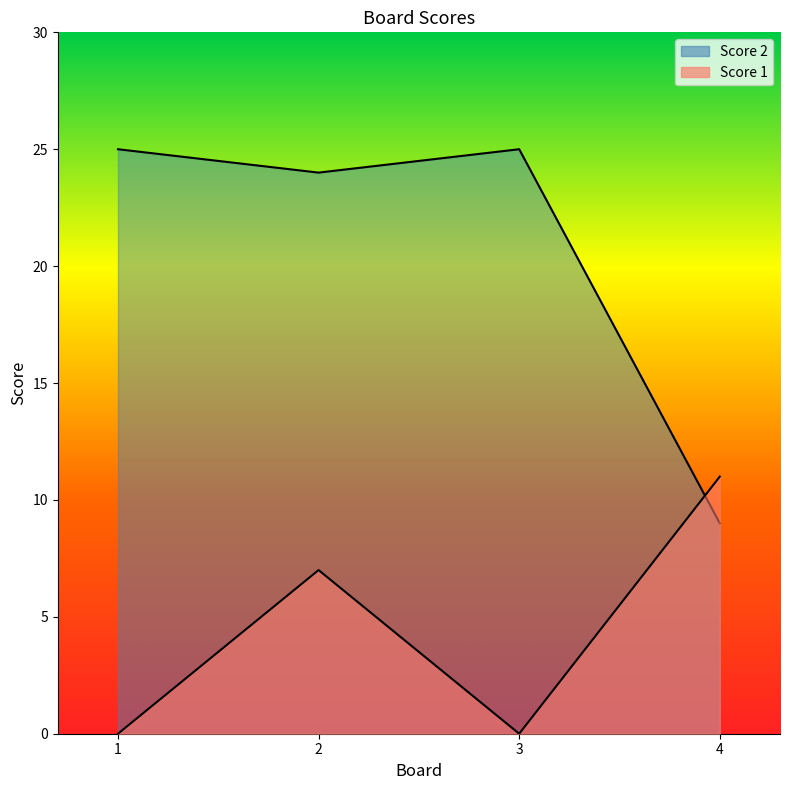

Which category has the lowest value in the Score 1 series?

1